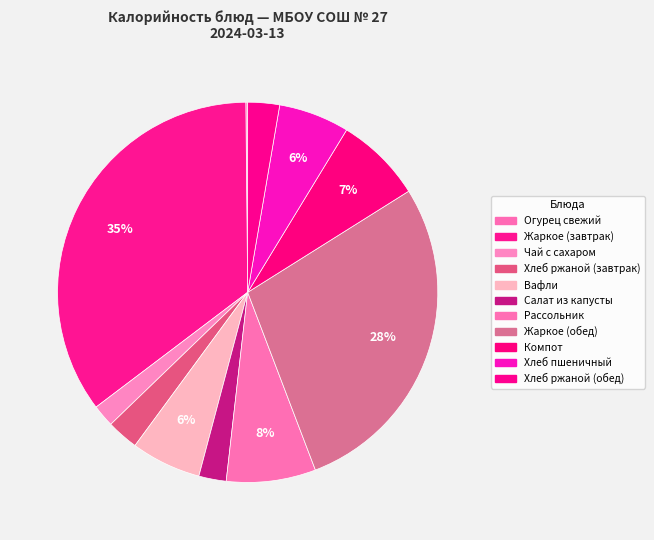

Which slice is the smallest?

Огурец свежий